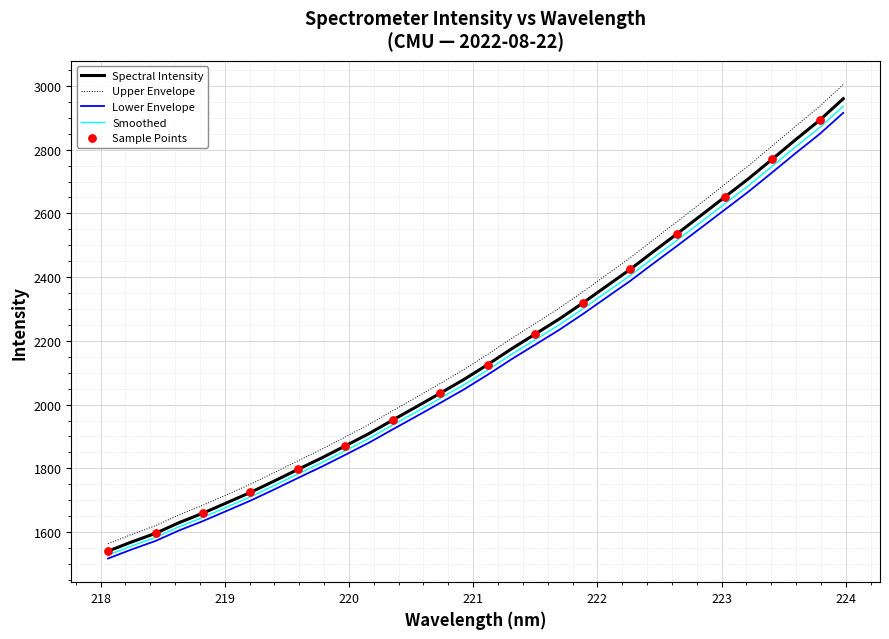

Which series has the widest spread of values?

Upper Envelope